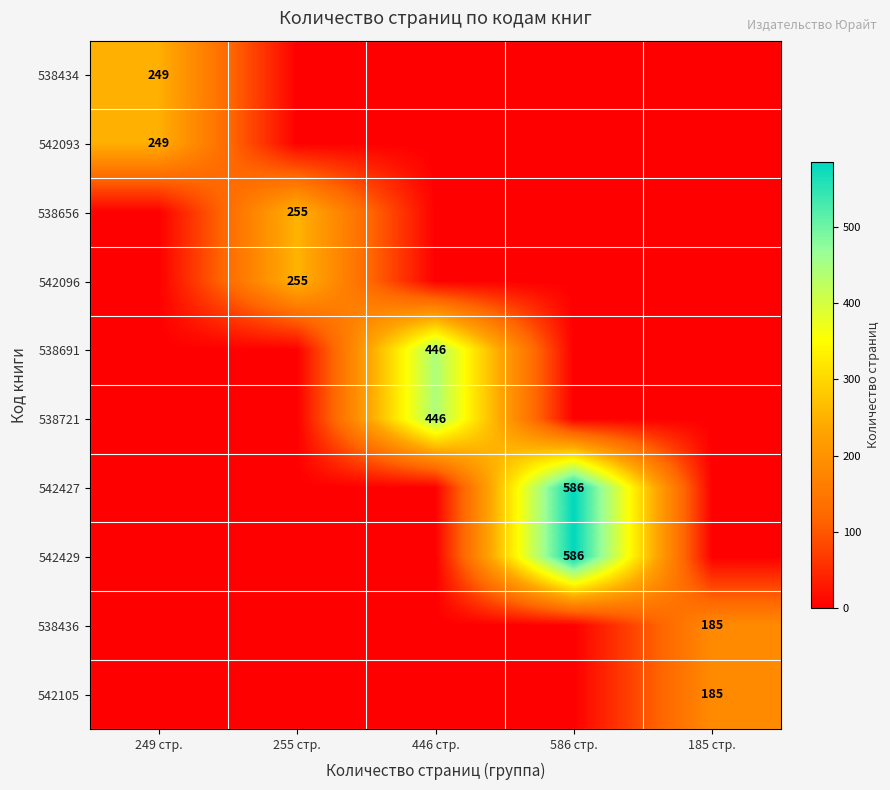

True or false: 542429 has a value of 586 at 586 стр..

True